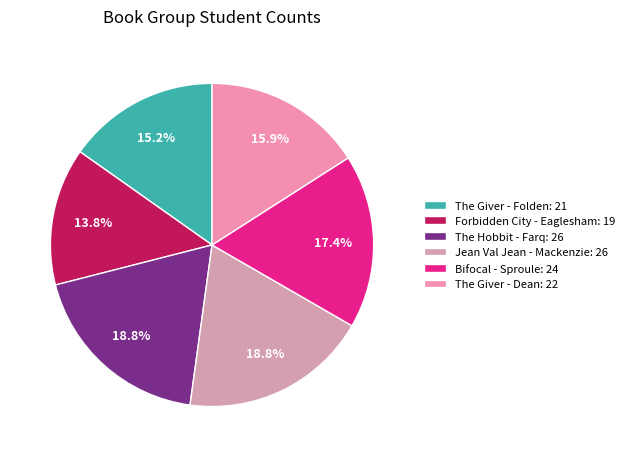

To the nearest percent, what is the average slice percentage?

17%